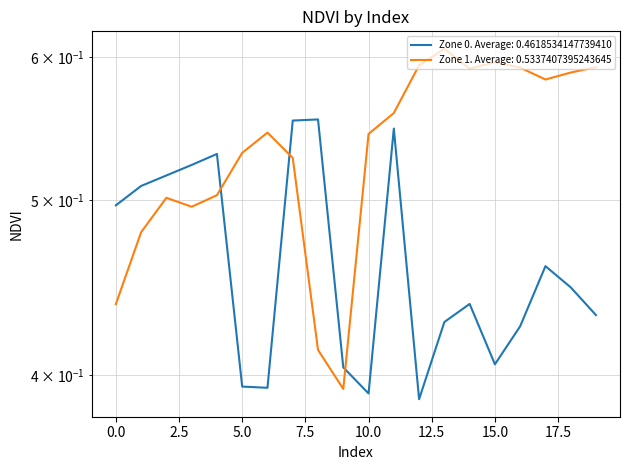

True or false: Zone 0 and Zone 1 intersect in this chart.

True